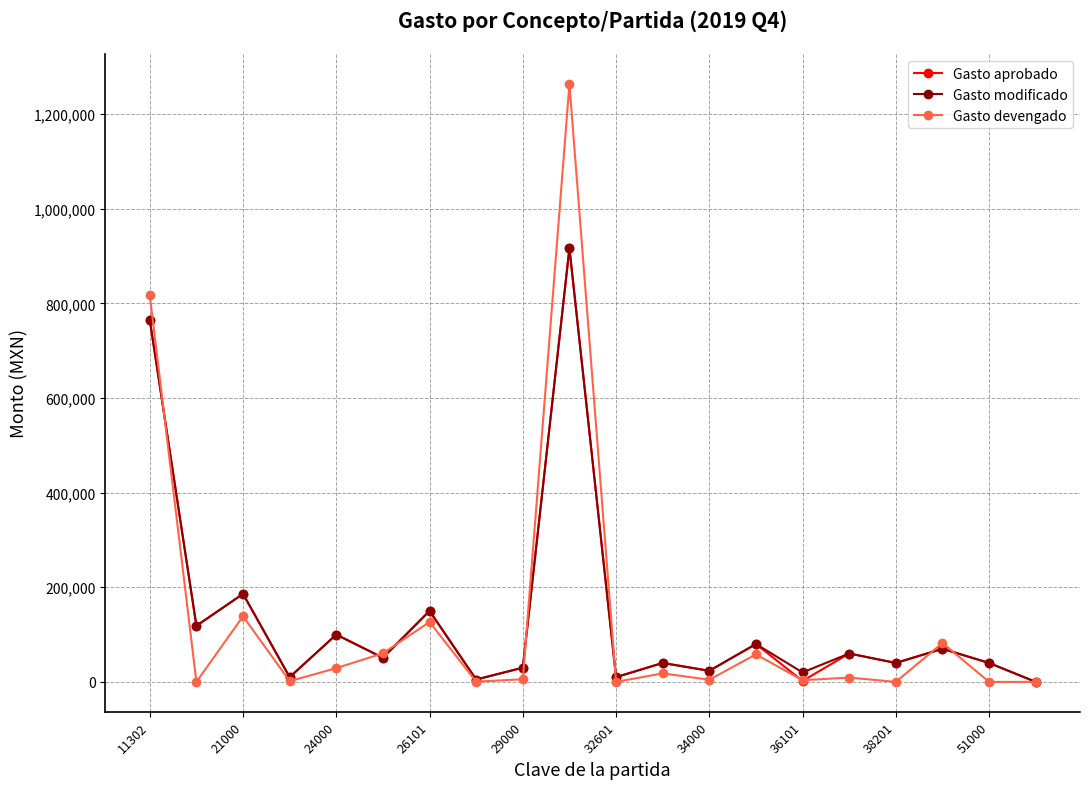

Which series has the widest spread of values?

Gasto devengado